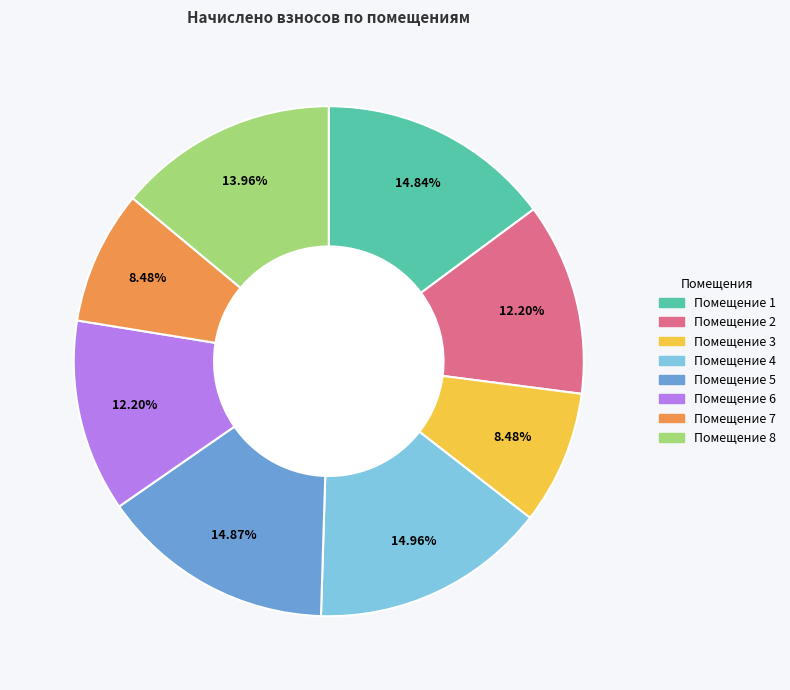

Is there any slice that represents more than half of the pie?

No